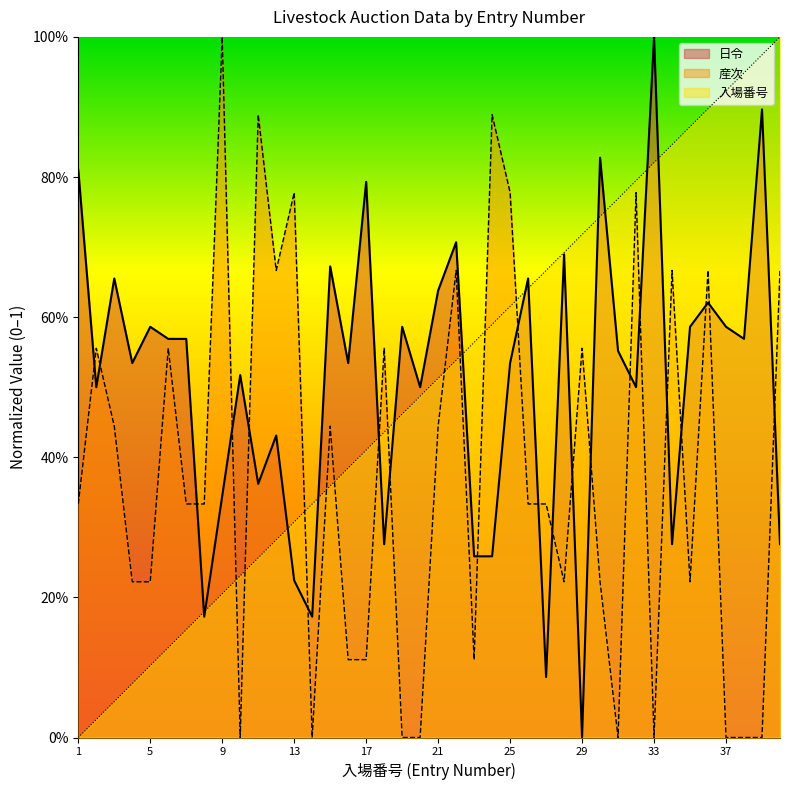

Reading left to right, transcribe all the data shown in this chart.

入場番号: 0.0	0.0	0.1	0.1	0.1	0.1	0.2	0.2	0.2	0.2	0.3	0.3	0.3	0.3	0.4	0.4	0.4	0.4	0.5	0.5	0.5	0.5	0.6	0.6	0.6	0.6	0.7	0.7	0.7	0.7	0.8	0.8	0.8	0.8	0.9	0.9	0.9	0.9	1.0	1.0
日令: 0.8	0.5	0.7	0.5	0.6	0.6	0.6	0.2	0.3	0.5	0.4	0.4	0.2	0.2	0.7	0.5	0.8	0.3	0.6	0.5	0.6	0.7	0.3	0.3	0.5	0.7	0.1	0.7	0.0	0.8	0.6	0.5	1.0	0.3	0.6	0.6	0.6	0.6	0.9	0.3
産次: 0.3	0.6	0.4	0.2	0.2	0.6	0.3	0.3	1.0	0.0	0.9	0.7	0.8	0.0	0.4	0.1	0.1	0.6	0.0	0.0	0.4	0.7	0.1	0.9	0.8	0.3	0.3	0.2	0.6	0.2	0.0	0.8	0.0	0.7	0.2	0.7	0.0	0.0	0.0	0.7